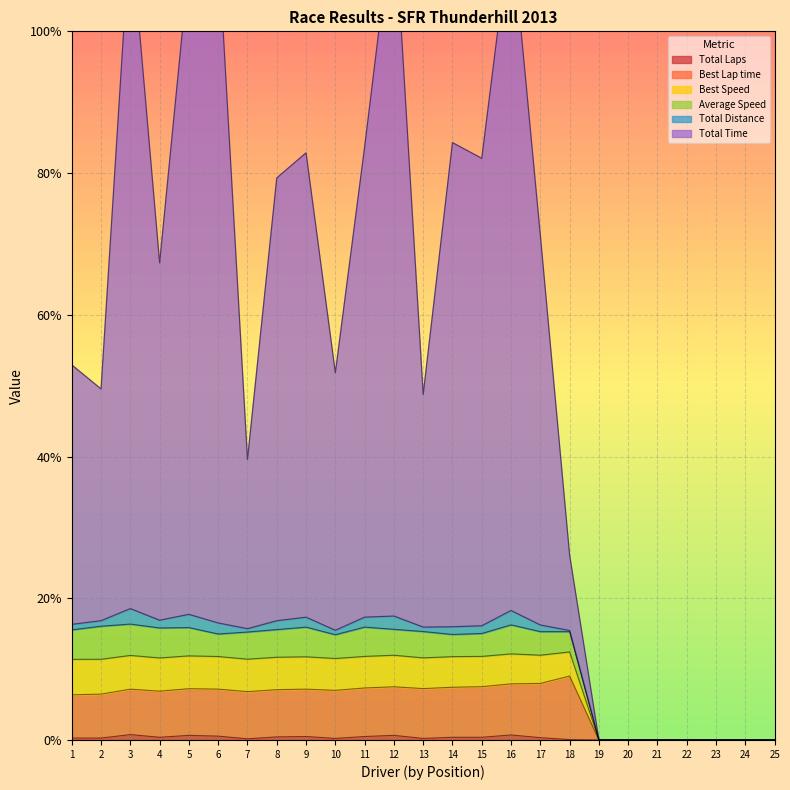

Reading left to right, transcribe all the data shown in this chart.

Total Laps: Darrell Anderson=0.0	Cameron Rogers=0.0	Connie Bogan=0.0	Michelle Nagai=0.0	Fred Lind=0.0	John Trefethen=0.0	Aaron Downey=0.0	Randall Mackintosh=0.0	Tony Jimerson=0.0	Ron Bond=0.0	John H. Baker=0.0	Jason Hoffmann=0.0	Vince Ingram=0.0	Behram Soonawala=0.0	Lynne Griffiths=0.0	Nicole Jacque=0.0	Jon Parker=0.0	John Shine=0.0	Ali Naimi=0.0	Ron Randolph=0.0	Michael Sullivan=0.0	Michael Heintzman=0.0	David Ray=0.0	Clint deWitt=0.0	Don Lee=0.0
Best Lap time: Darrell Anderson=0.1	Cameron Rogers=0.1	Connie Bogan=0.1	Michelle Nagai=0.1	Fred Lind=0.1	John Trefethen=0.1	Aaron Downey=0.1	Randall Mackintosh=0.1	Tony Jimerson=0.1	Ron Bond=0.1	John H. Baker=0.1	Jason Hoffmann=0.1	Vince Ingram=0.1	Behram Soonawala=0.1	Lynne Griffiths=0.1	Nicole Jacque=0.1	Jon Parker=0.1	John Shine=0.1	Ali Naimi=0.0	Ron Randolph=0.0	Michael Sullivan=0.0	Michael Heintzman=0.0	David Ray=0.0	Clint deWitt=0.0	Don Lee=0.0
Best Speed: Darrell Anderson=0.2	Cameron Rogers=0.2	Connie Bogan=0.2	Michelle Nagai=0.2	Fred Lind=0.2	John Trefethen=0.1	Aaron Downey=0.2	Randall Mackintosh=0.2	Tony Jimerson=0.2	Ron Bond=0.1	John H. Baker=0.2	Jason Hoffmann=0.2	Vince Ingram=0.2	Behram Soonawala=0.1	Lynne Griffiths=0.2	Nicole Jacque=0.2	Jon Parker=0.2	John Shine=0.2	Ali Naimi=0.0	Ron Randolph=0.0	Michael Sullivan=0.0	Michael Heintzman=0.0	David Ray=0.0	Clint deWitt=0.0	Don Lee=0.0
Average Speed: Darrell Anderson=0.2	Cameron Rogers=0.2	Connie Bogan=0.2	Michelle Nagai=0.2	Fred Lind=0.2	John Trefethen=0.2	Aaron Downey=0.2	Randall Mackintosh=0.2	Tony Jimerson=0.2	Ron Bond=0.2	John H. Baker=0.2	Jason Hoffmann=0.2	Vince Ingram=0.2	Behram Soonawala=0.2	Lynne Griffiths=0.2	Nicole Jacque=0.2	Jon Parker=0.2	John Shine=0.2	Ali Naimi=0.0	Ron Randolph=0.0	Michael Sullivan=0.0	Michael Heintzman=0.0	David Ray=0.0	Clint deWitt=0.0	Don Lee=0.0
Total Time: Darrell Anderson=0.5	Cameron Rogers=0.5	Connie Bogan=1.1	Michelle Nagai=0.7	Fred Lind=1.1	John Trefethen=1.1	Aaron Downey=0.4	Randall Mackintosh=0.8	Tony Jimerson=0.8	Ron Bond=0.5	John H. Baker=0.8	Jason Hoffmann=1.2	Vince Ingram=0.5	Behram Soonawala=0.8	Lynne Griffiths=0.8	Nicole Jacque=1.2	Jon Parker=0.7	John Shine=0.3	Ali Naimi=0.0	Ron Randolph=0.0	Michael Sullivan=0.0	Michael Heintzman=0.0	David Ray=0.0	Clint deWitt=0.0	Don Lee=0.0